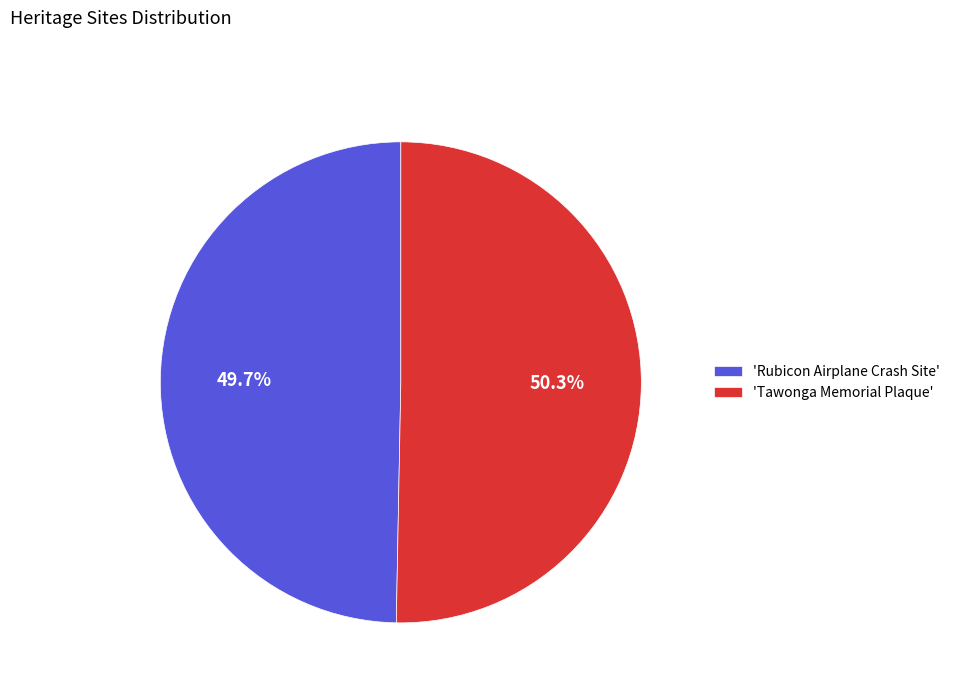

Approximately how many times larger is the value at 'Tawonga Memorial Plaque' compared to 'Rubicon Airplane Crash Site'?

1.0